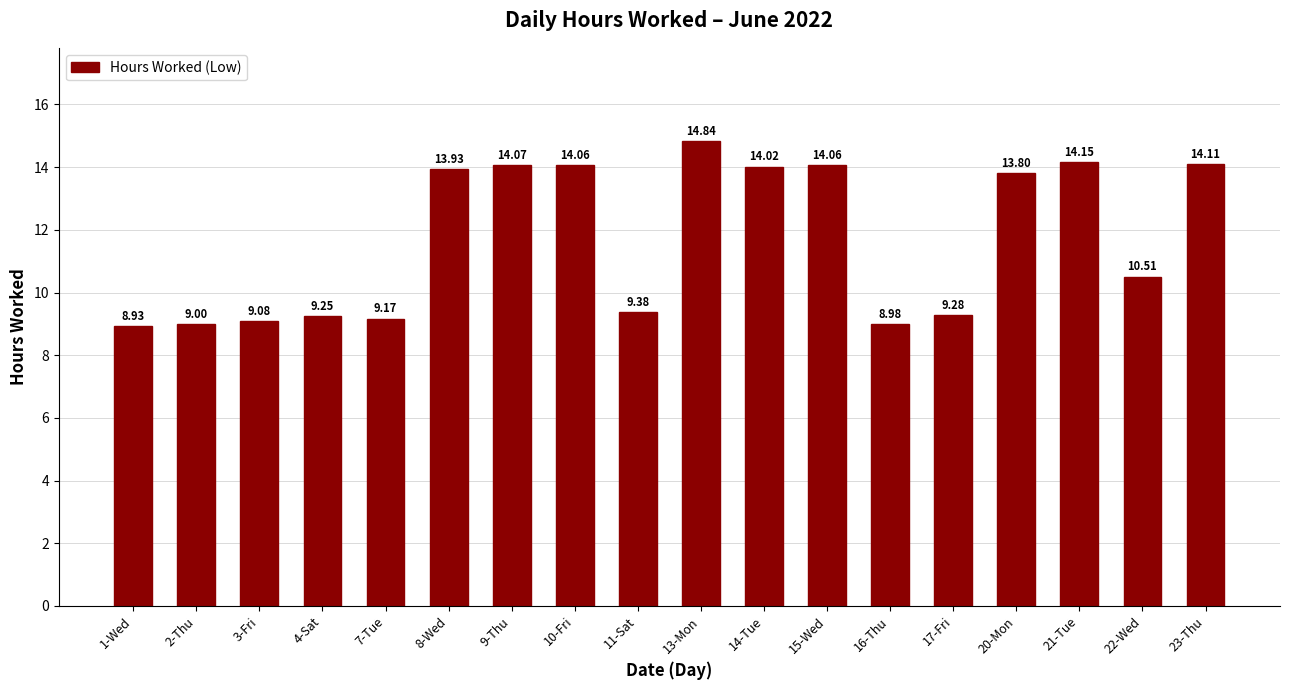

What is the change in value from 11-Sat to 15-Wed?

+4.7